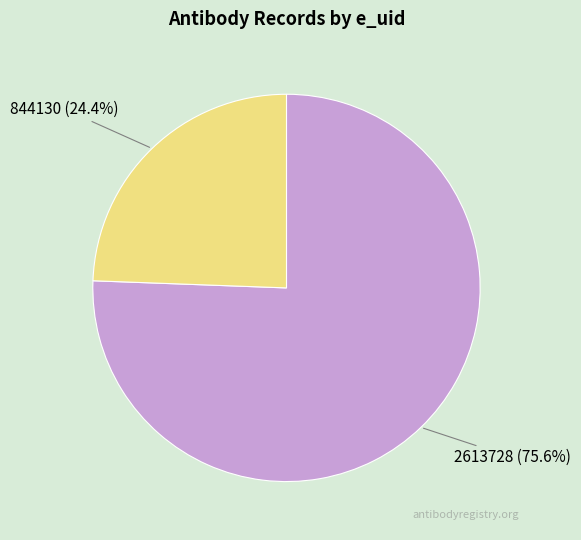

True or false: 2613728 accounts for 76% of the total.

True